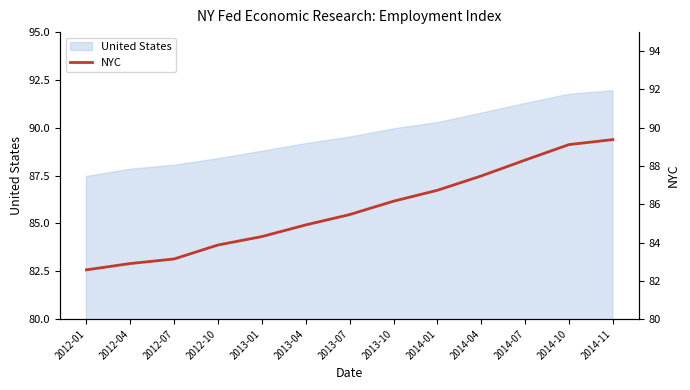

Which category has the lowest value in the United States series?

2012-01